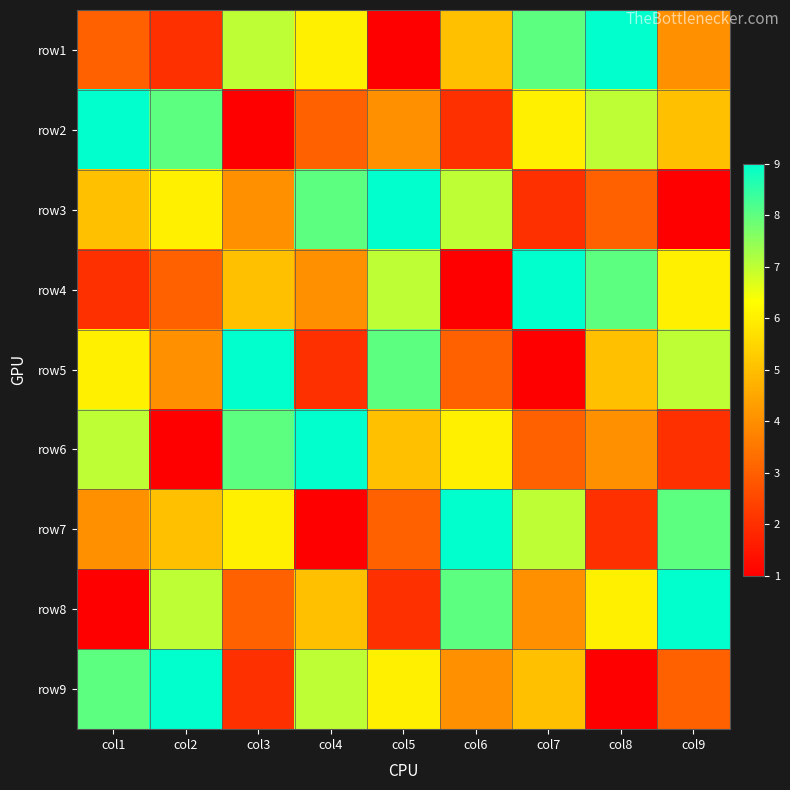

Reading left to right, extract all data points from this chart.

row1: col1=3	col2=2	col3=7	col4=6	col5=1	col6=5	col7=8	col8=9	col9=4
row2: col1=9	col2=8	col3=1	col4=3	col5=4	col6=2	col7=6	col8=7	col9=5
row3: col1=5	col2=6	col3=4	col4=8	col5=9	col6=7	col7=2	col8=3	col9=1
row4: col1=2	col2=3	col3=5	col4=4	col5=7	col6=1	col7=9	col8=8	col9=6
row5: col1=6	col2=4	col3=9	col4=2	col5=8	col6=3	col7=1	col8=5	col9=7
row6: col1=7	col2=1	col3=8	col4=9	col5=5	col6=6	col7=3	col8=4	col9=2
row7: col1=4	col2=5	col3=6	col4=1	col5=3	col6=9	col7=7	col8=2	col9=8
row8: col1=1	col2=7	col3=3	col4=5	col5=2	col6=8	col7=4	col8=6	col9=9
row9: col1=8	col2=9	col3=2	col4=7	col5=6	col6=4	col7=5	col8=1	col9=3